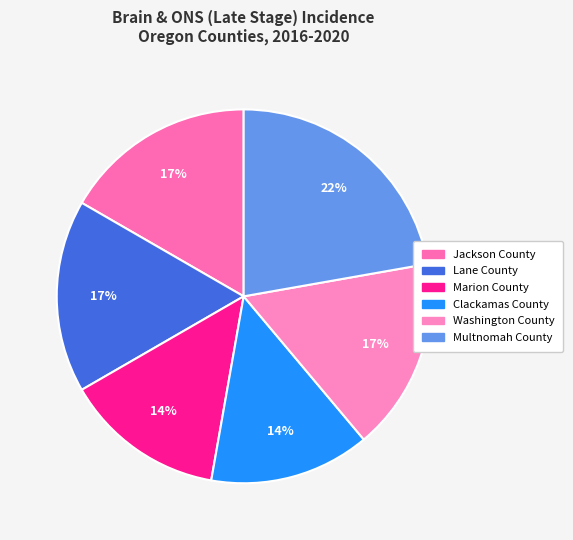

Is Washington County the majority of the pie?

No